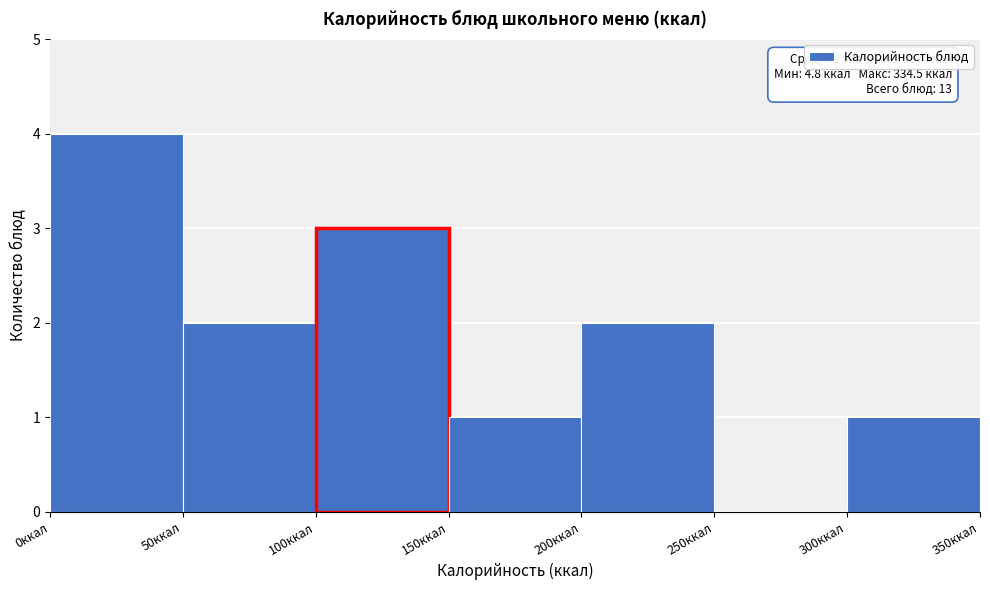

Over which range of the x-axis is the bar tallest?

0 to 50